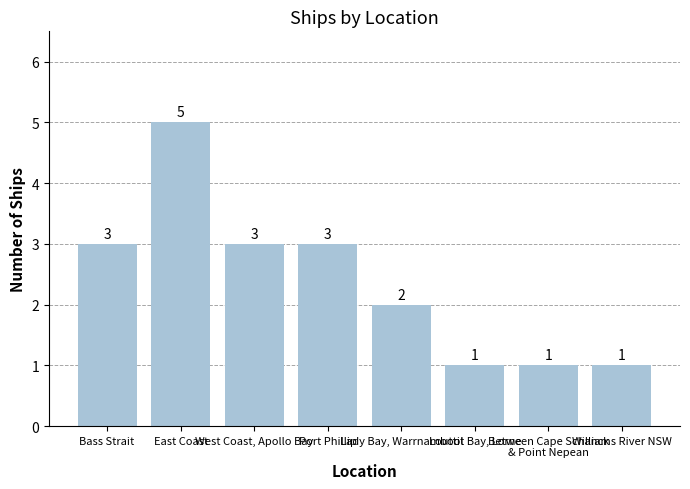

What position from the right is Port Phillip?

5